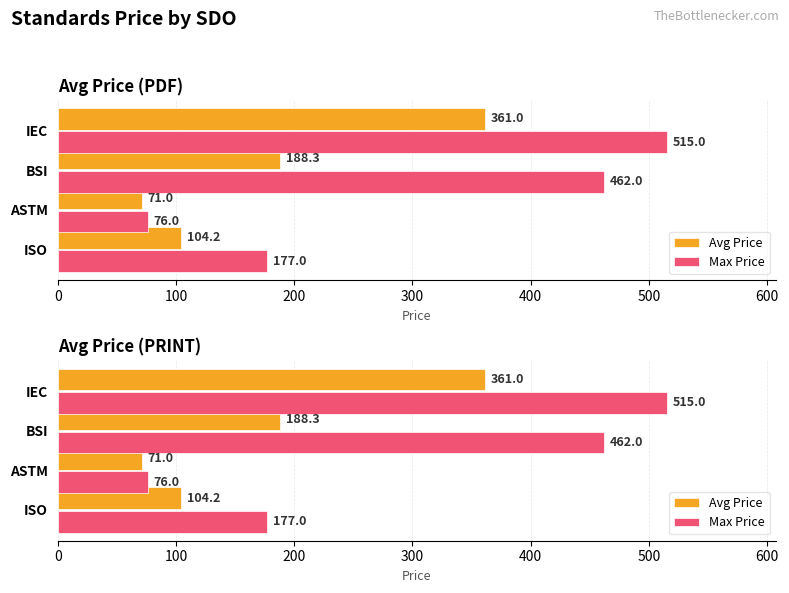

Are the bars grouped side by side (vs. stacked)?

Yes